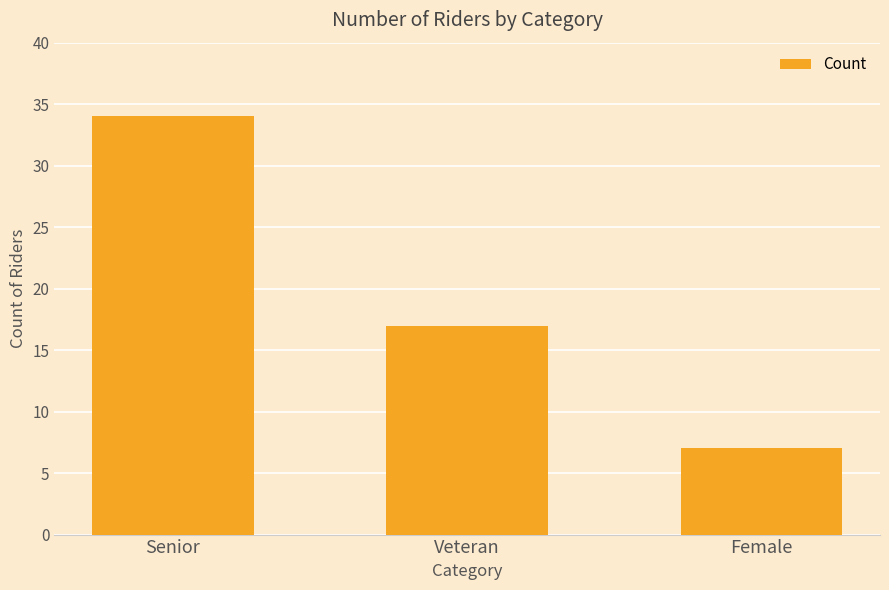

Where is the data nearest to the value 20?

Veteran